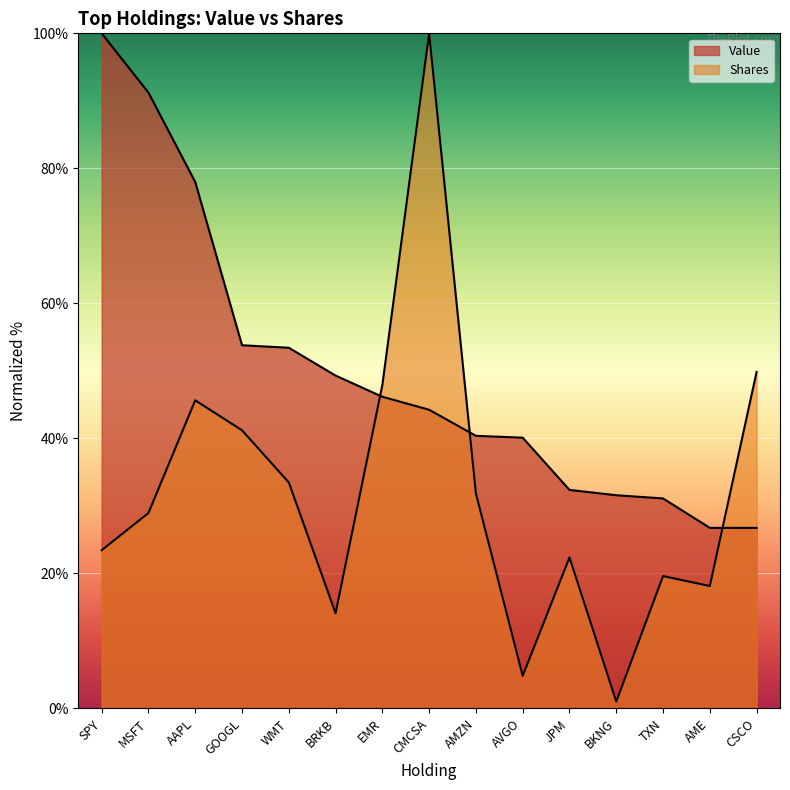

What is the label of the 8th point from the left?

CMCSA